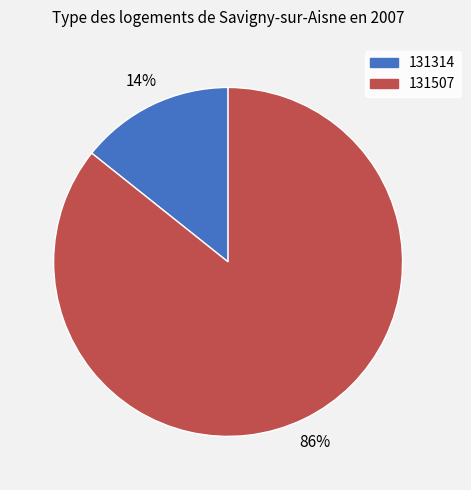

How many slices are in this pie chart?

2